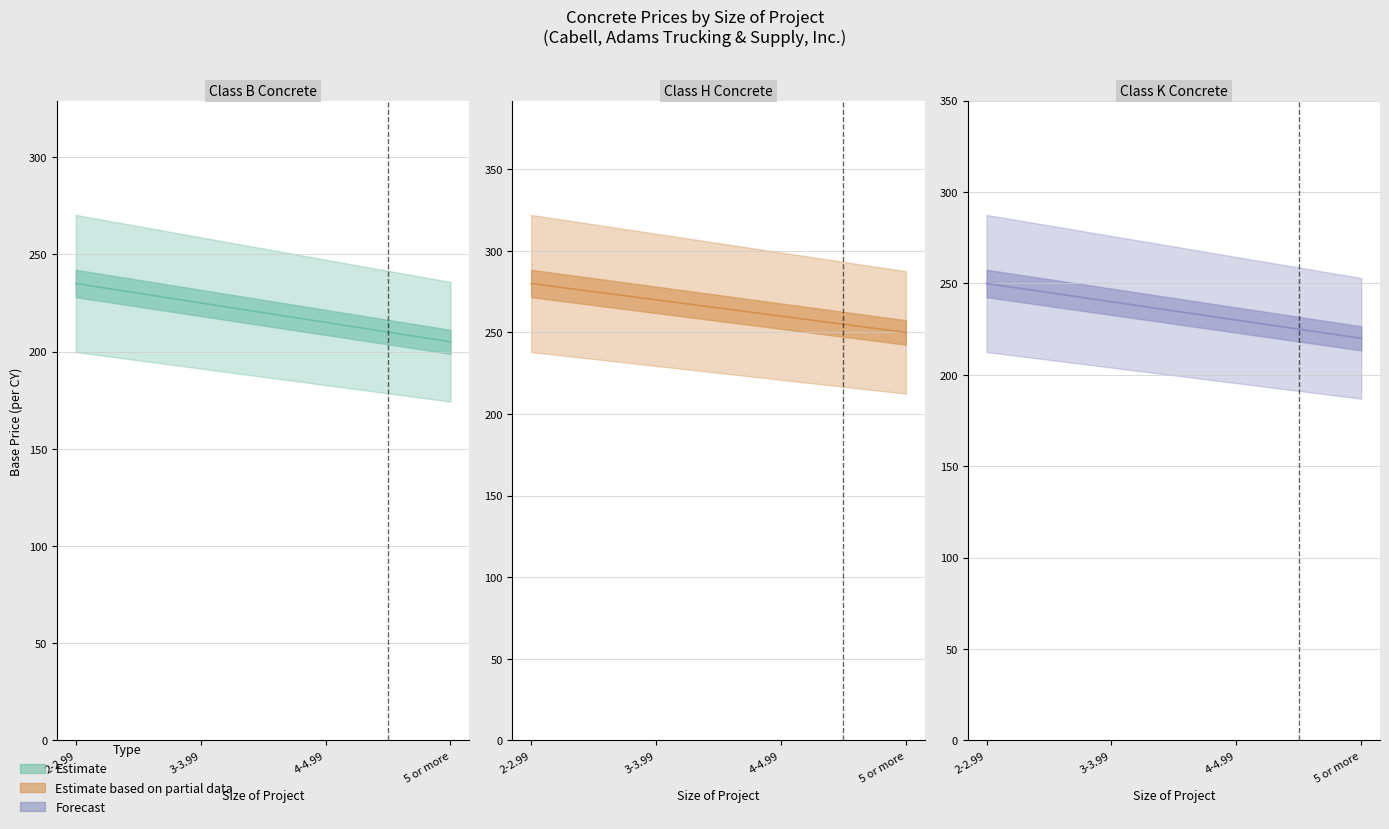

What is the maximum value for Class K Concrete?

250